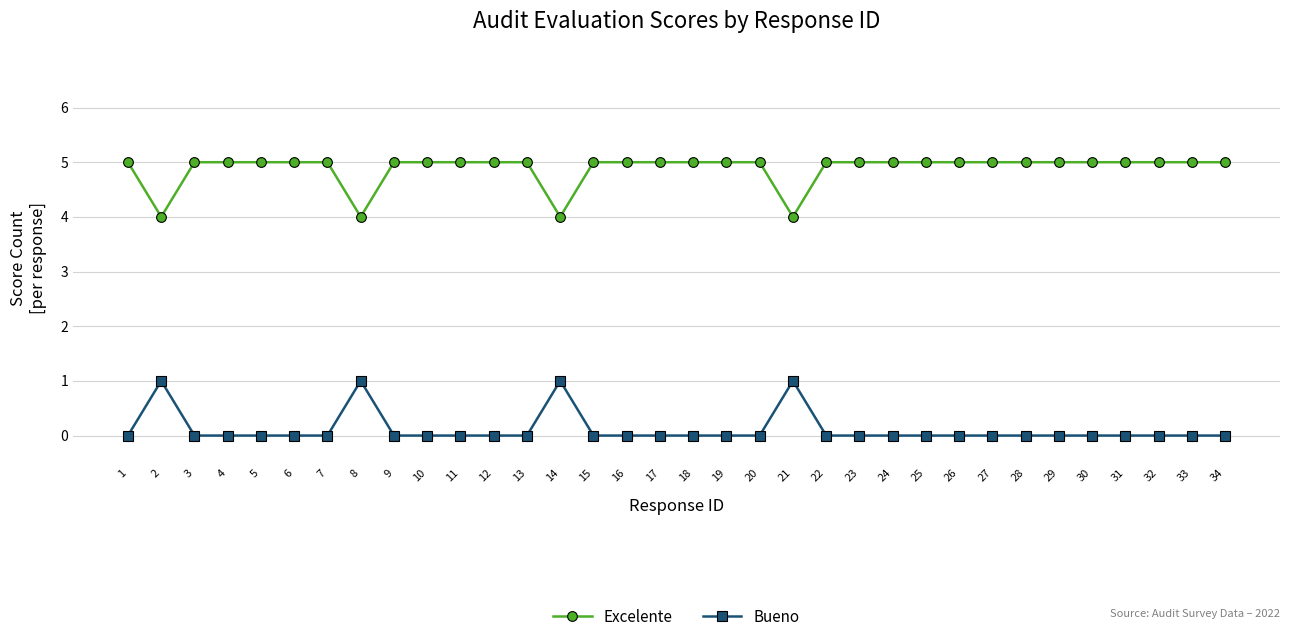

How many categories are shown in the chart?

34